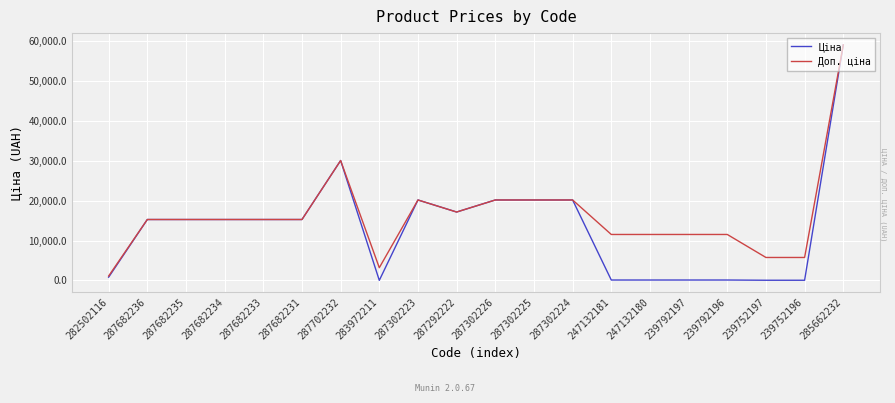

What position from the left is 239752196?

19